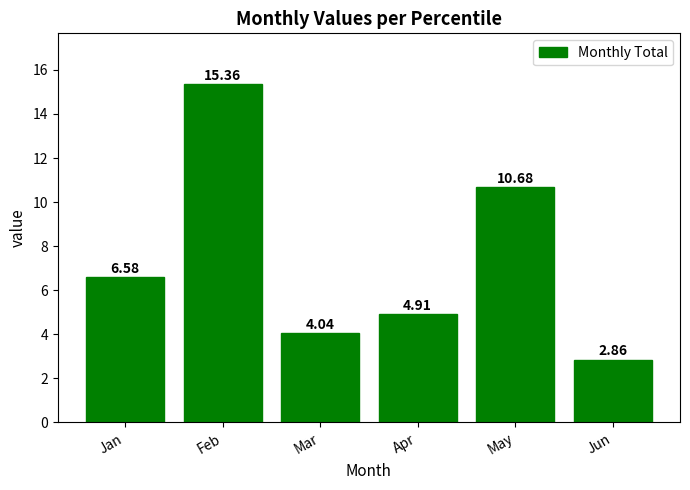

Where does the data first go above 6?

Jan